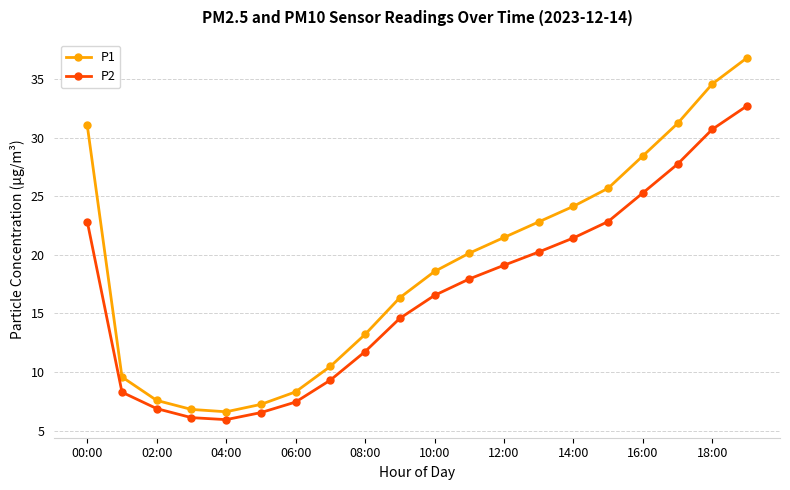

What is the average value of the P1 series?

19.0